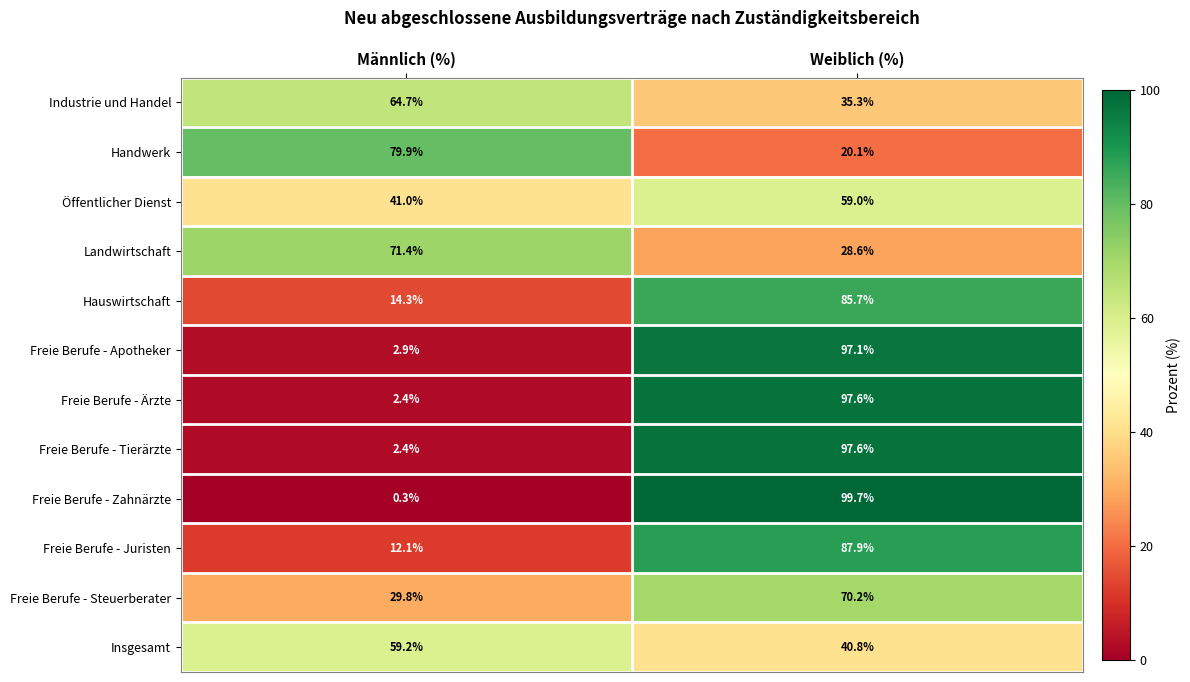

Which series has the widest spread of values?

Freie Berufe - Zahnärzte